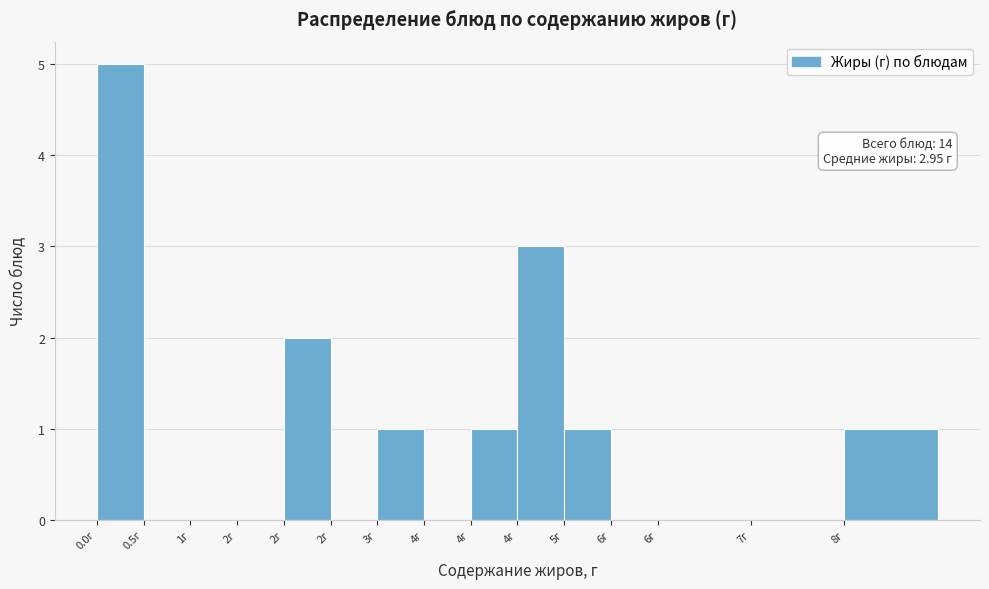

How many data points does each series have?

15